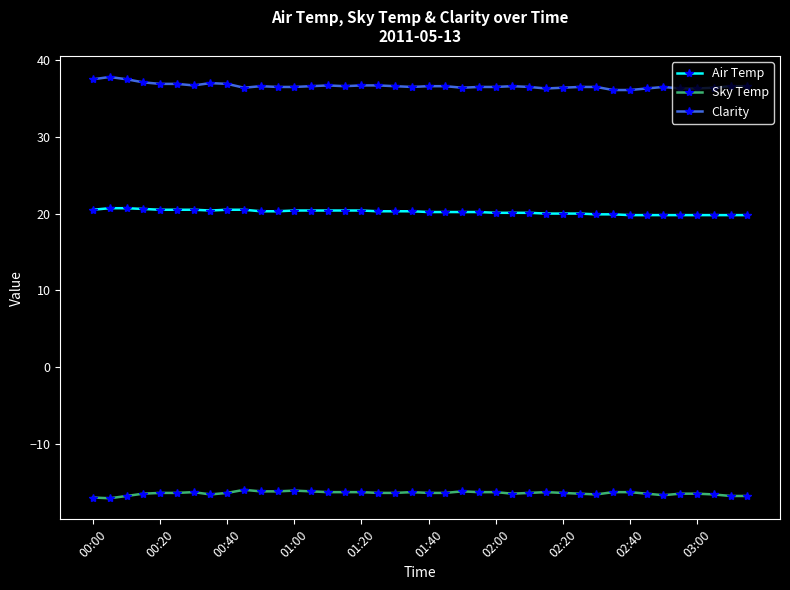

What is the value of the Clarity point at the 38th from the left?

36.4